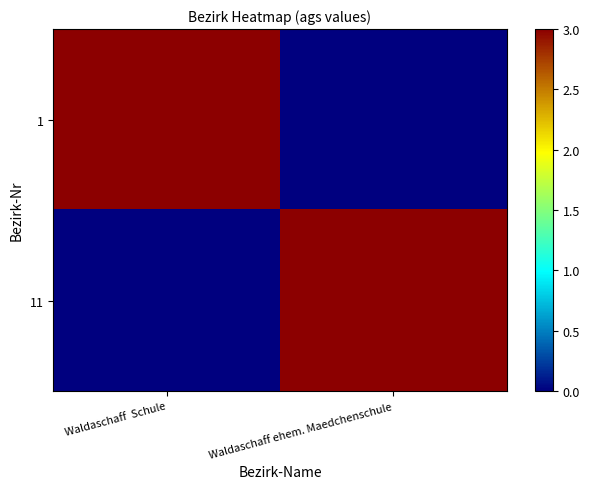

Which category has the lowest value across all series?

Waldaschaff ehem. Maedchenschule